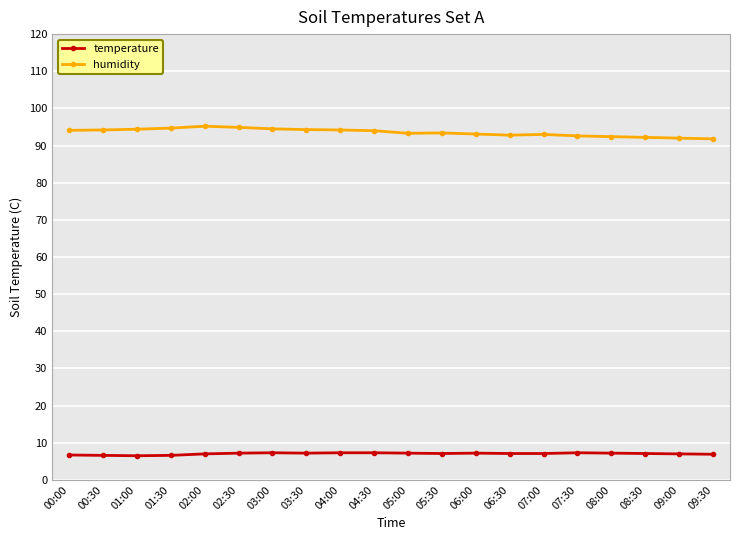

True or false: temperature has a value of 7.3 at 03:00.

True